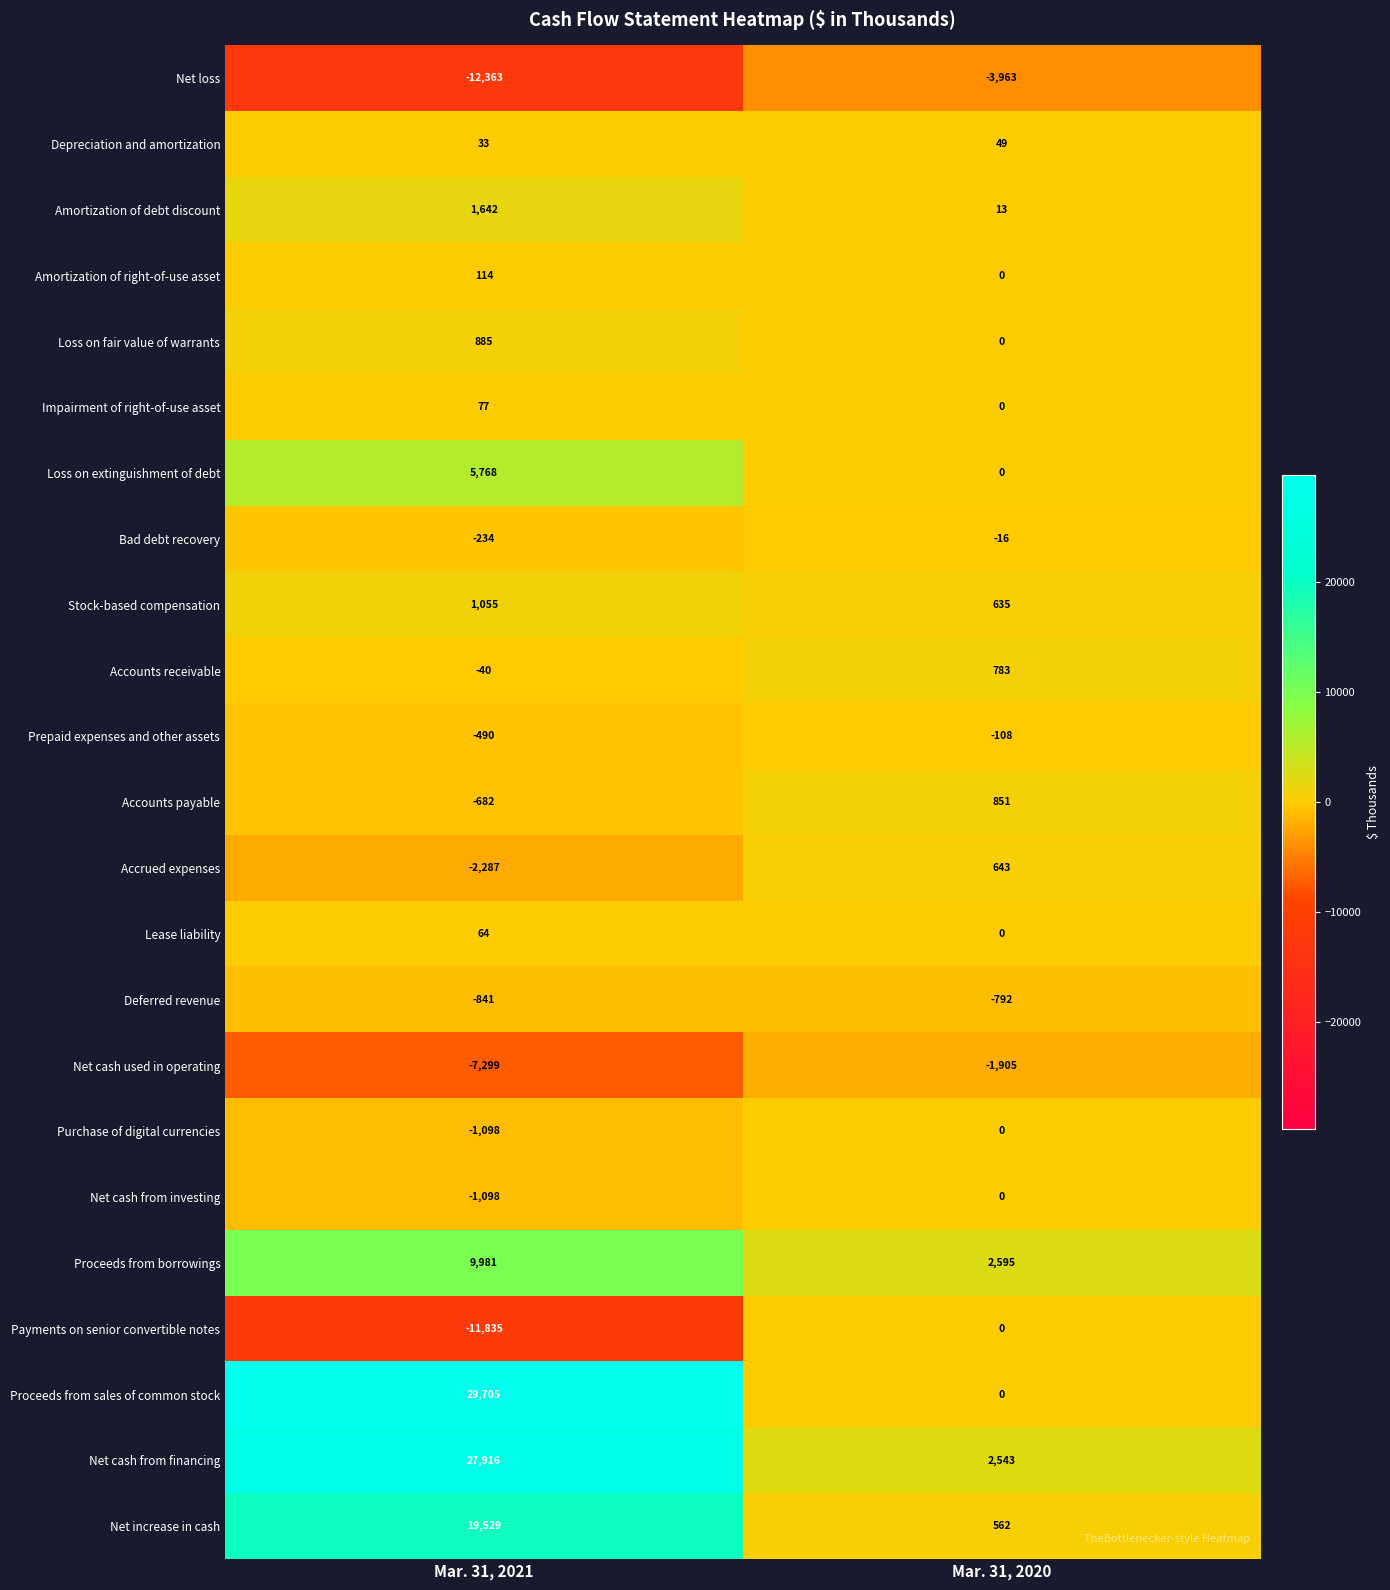

At which label is Prepaid expenses and other assets closest to -299?

Mar. 31, 2021